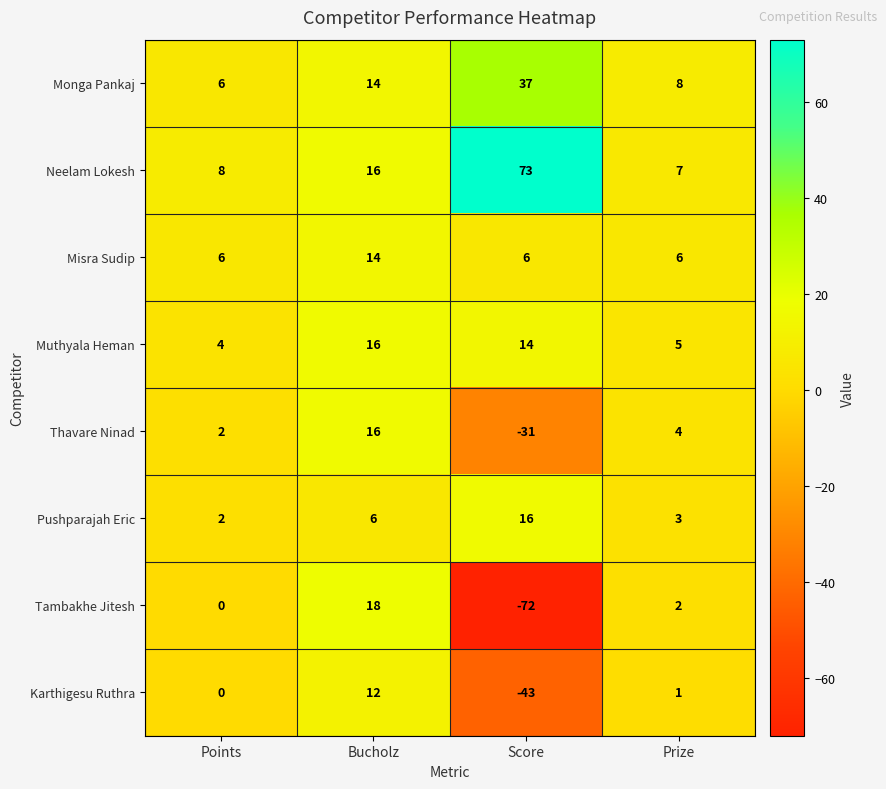

What is the average value of the Muthyala Heman series?

10